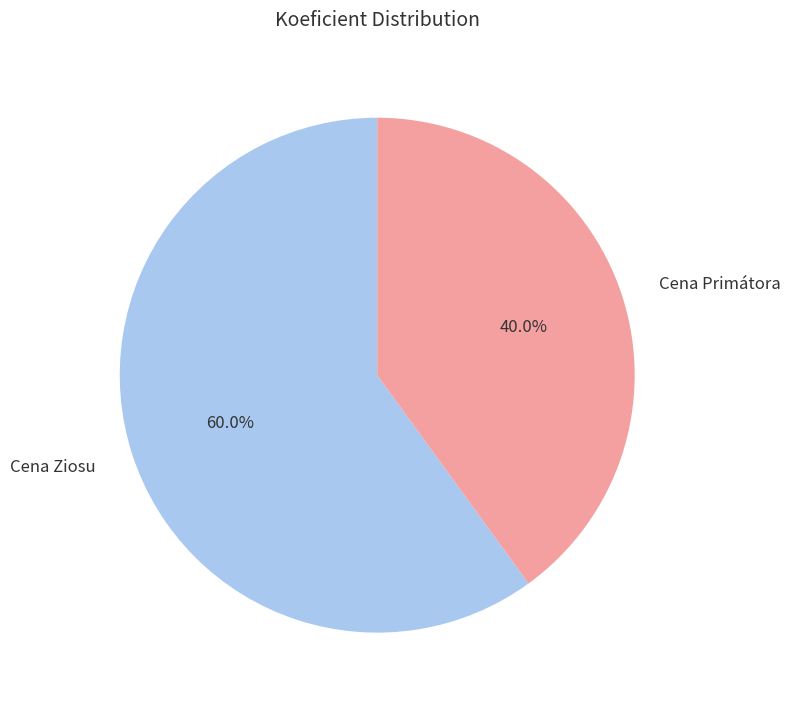

Which slice is the smallest?

Cena Primátora